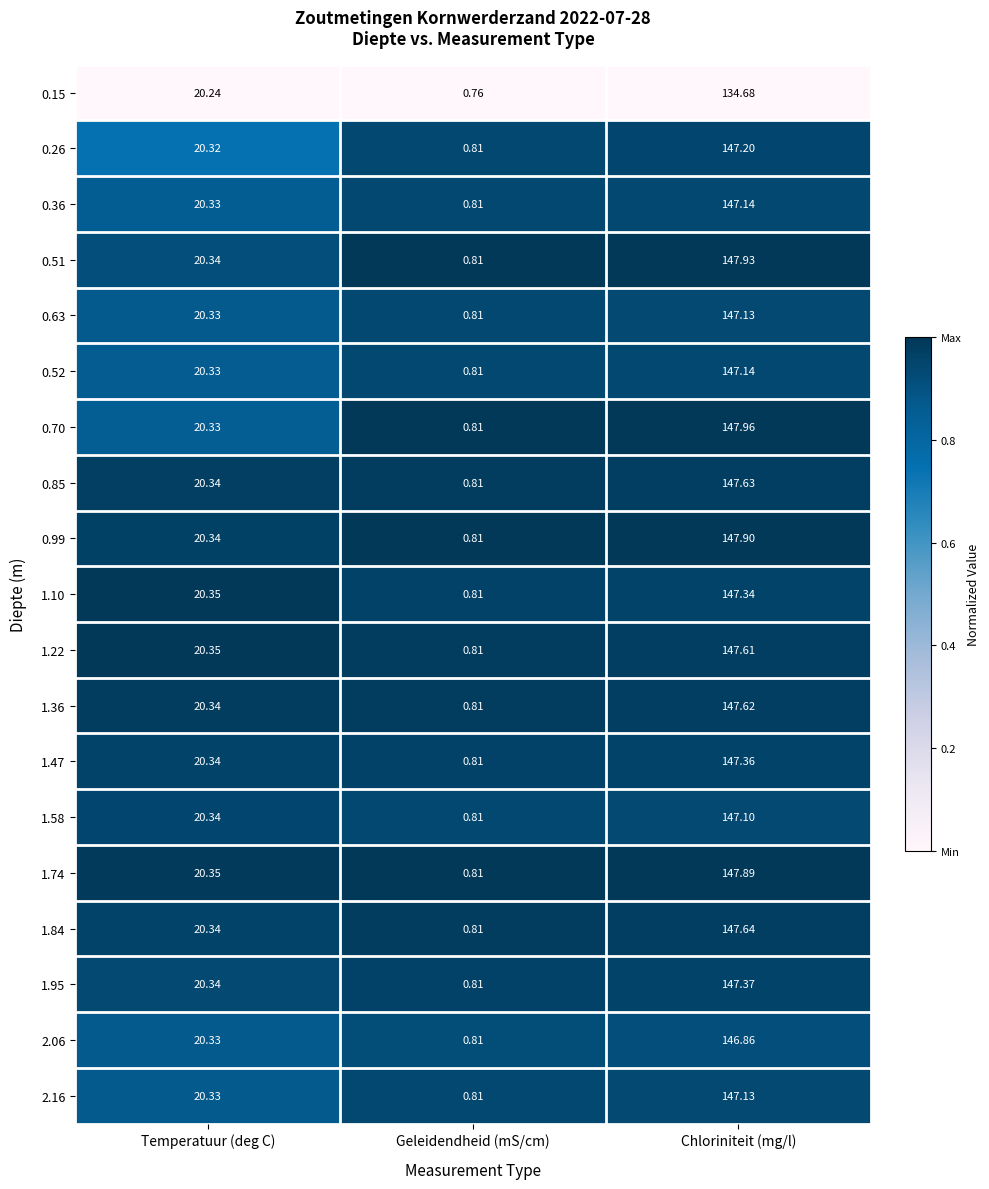

Which category has the highest value across all series?

Chloriniteit (mg/l)